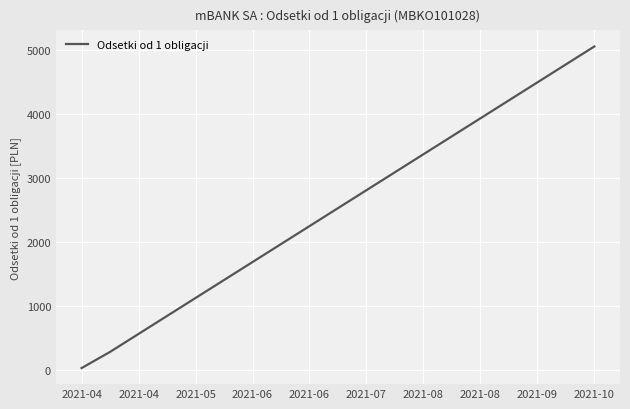

What is the difference between the maximum and minimum values?

5026.7